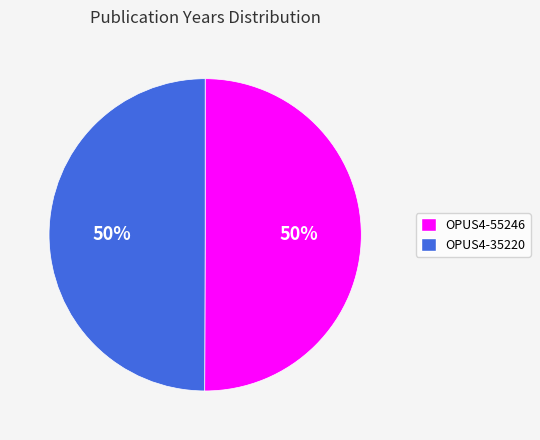

True or false: OPUS4-55246 accounts for 50% of the total.

True